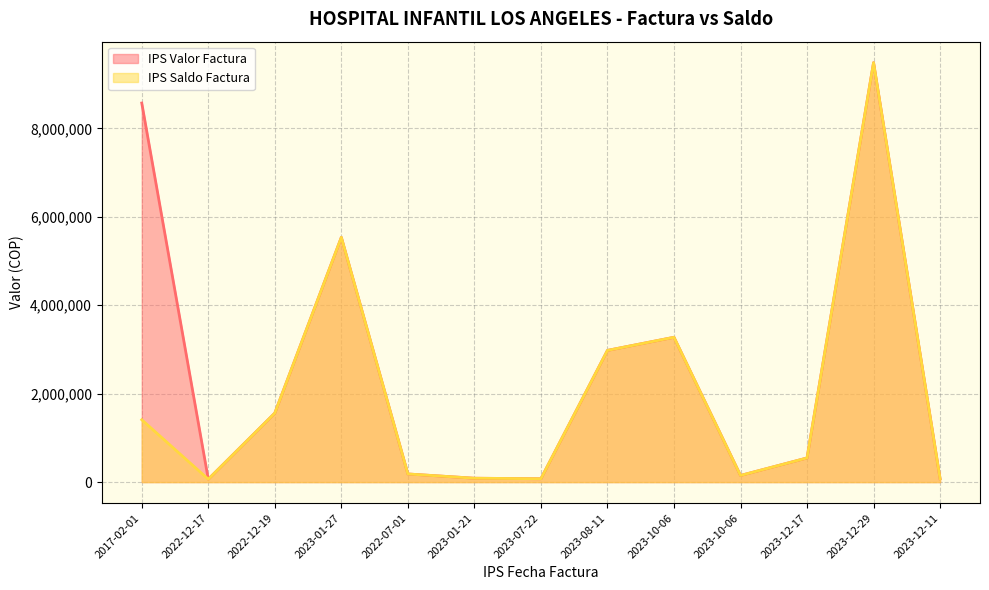

At how many categories does at least one series exceed 4703733?

3